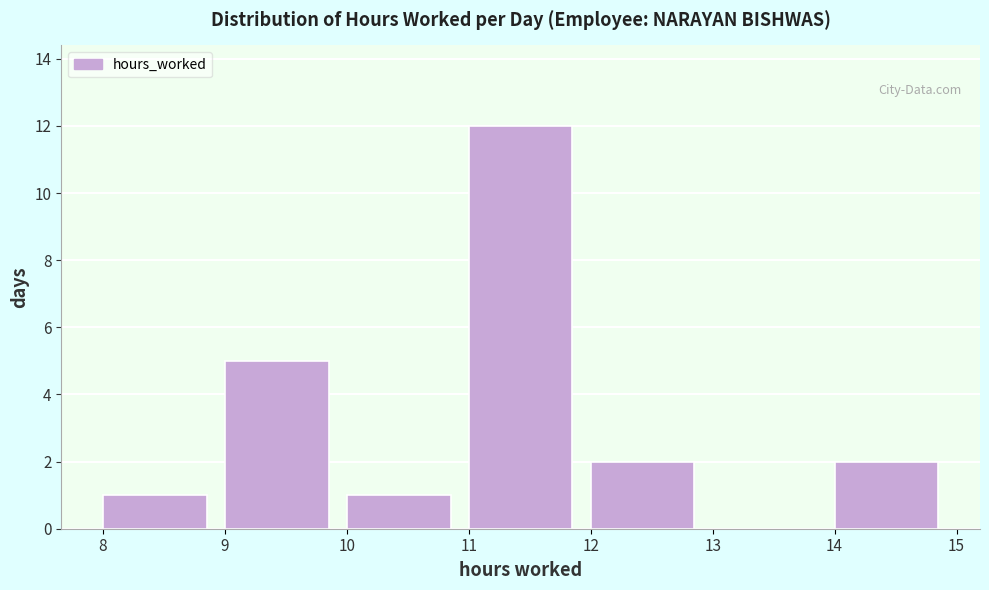

What is the height of the bar covering 11 to 12 on the x-axis? The values are not printed on the chart, so give them approximately, as read against the axis.

12